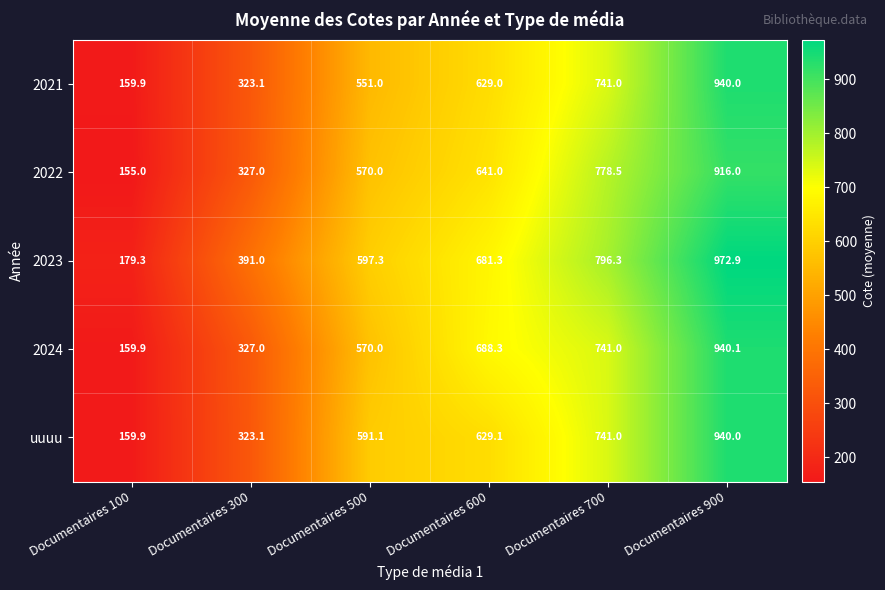

What is the spread (max minus min) of values at Documentaires 600?

59.3